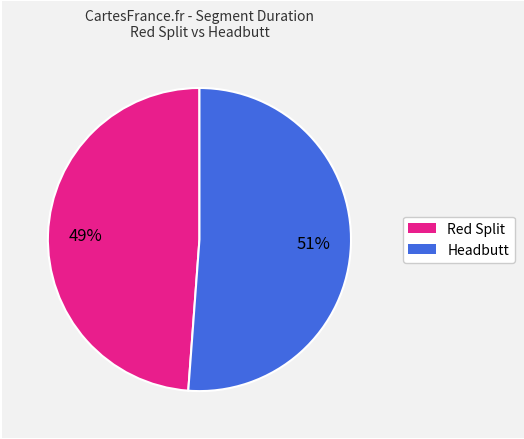

Is there any slice that represents more than half of the pie?

Yes